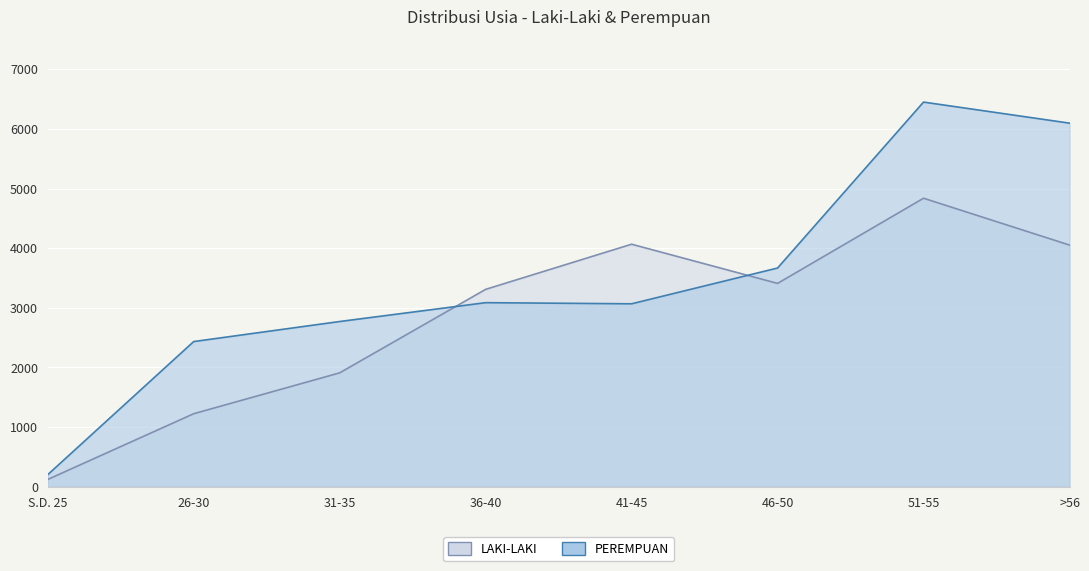

Which has a higher value, 46-50 or S.D. 25?

46-50